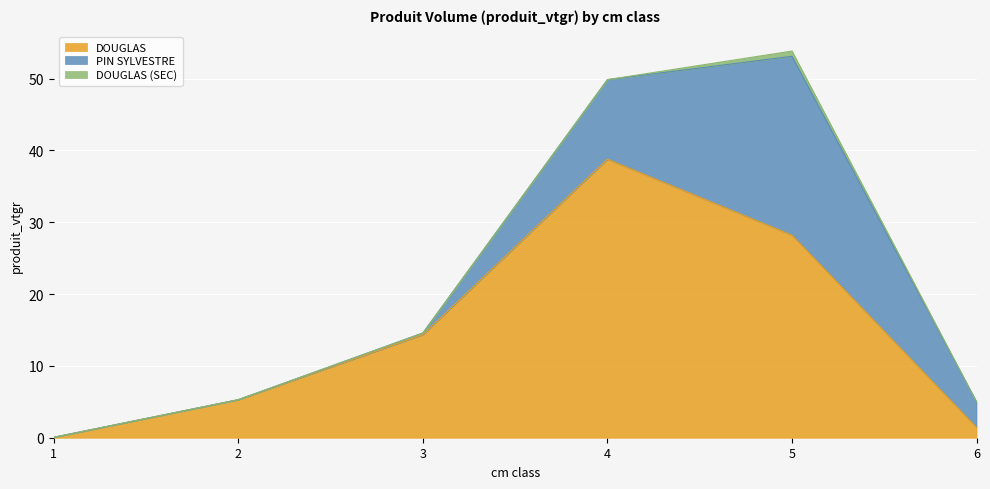

Which category has the highest value in the DOUGLAS series?

4